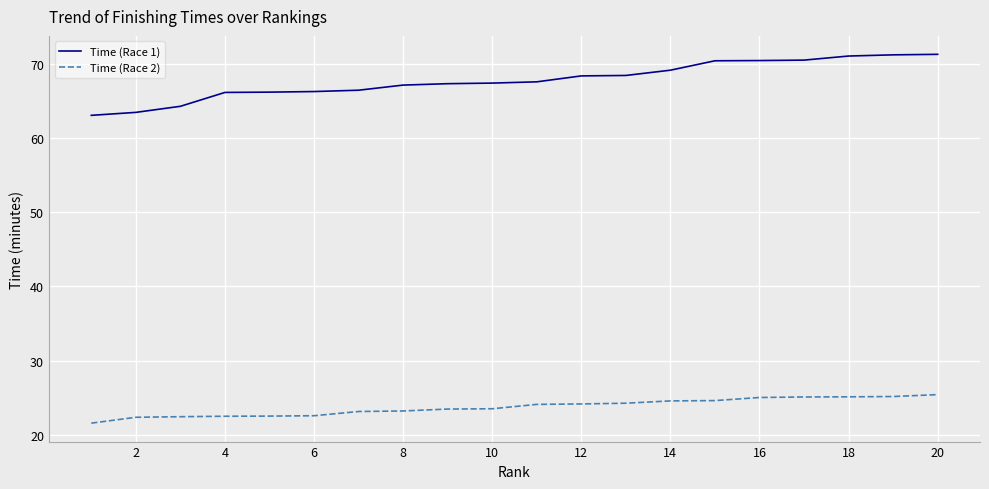

True or false: Time (Race 1) and Time (Race 2) intersect in this chart.

False